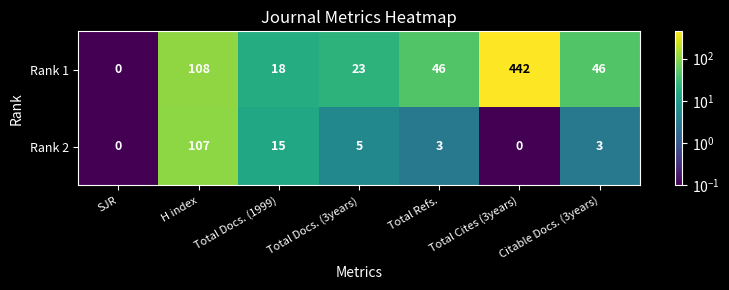

List the series in order of their peak value, lowest first.

Rank 2, Rank 1